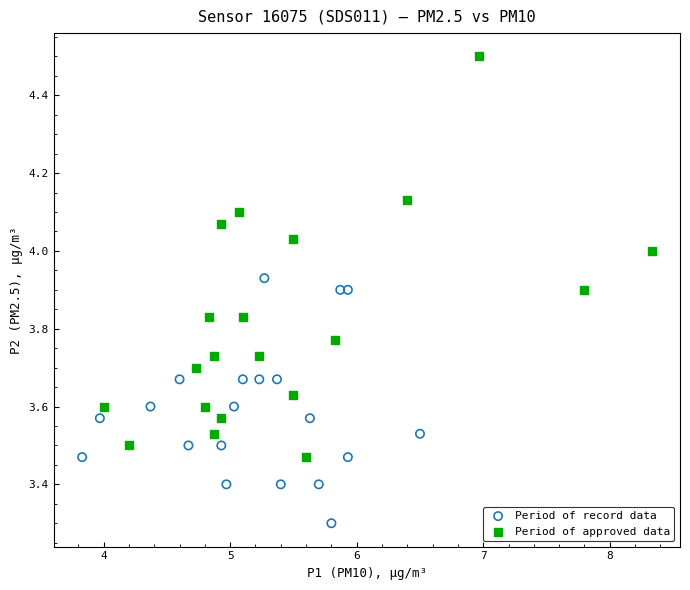

Which series reaches the maximum Y coordinate?

Period of approved data